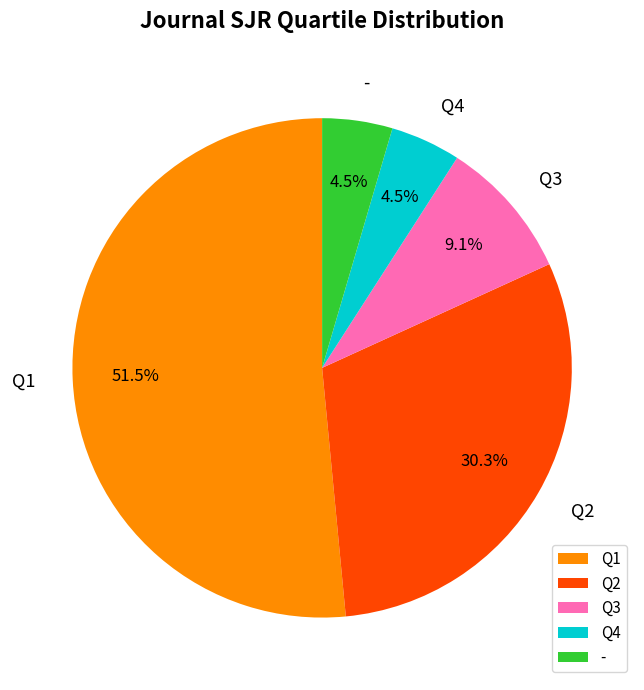

Which category has the biggest portion of the pie?

Q1